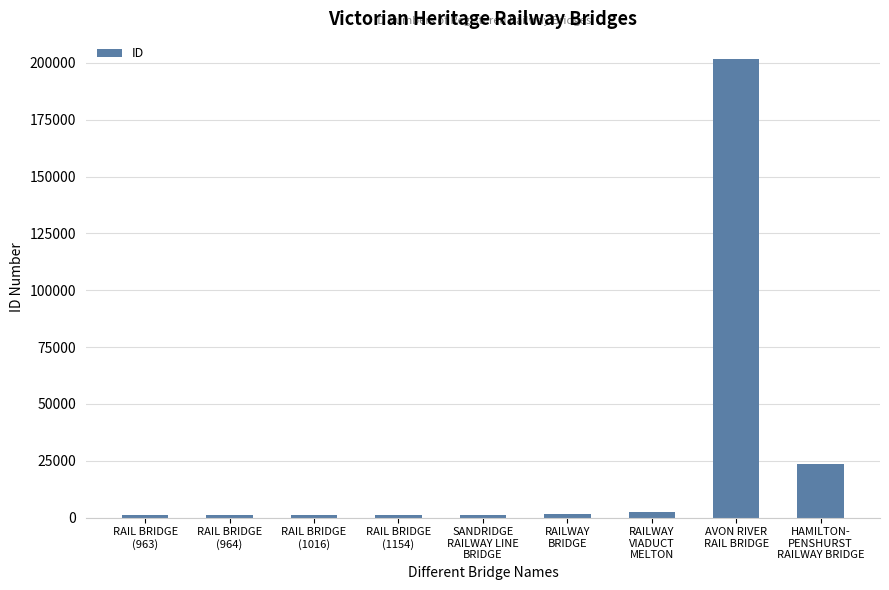

What is the sum of all values?

234616